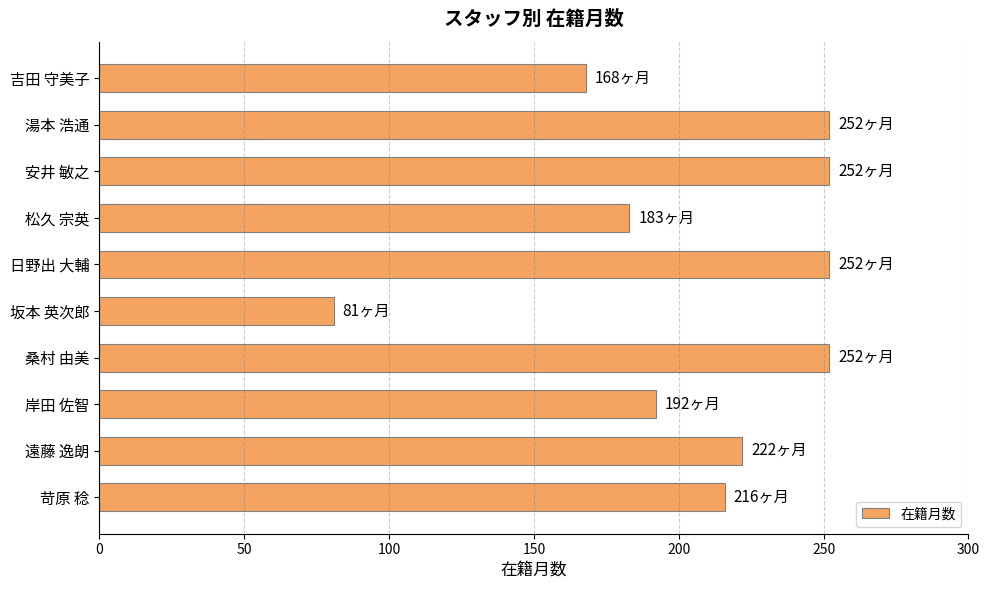

How many data points are less than 222?

5